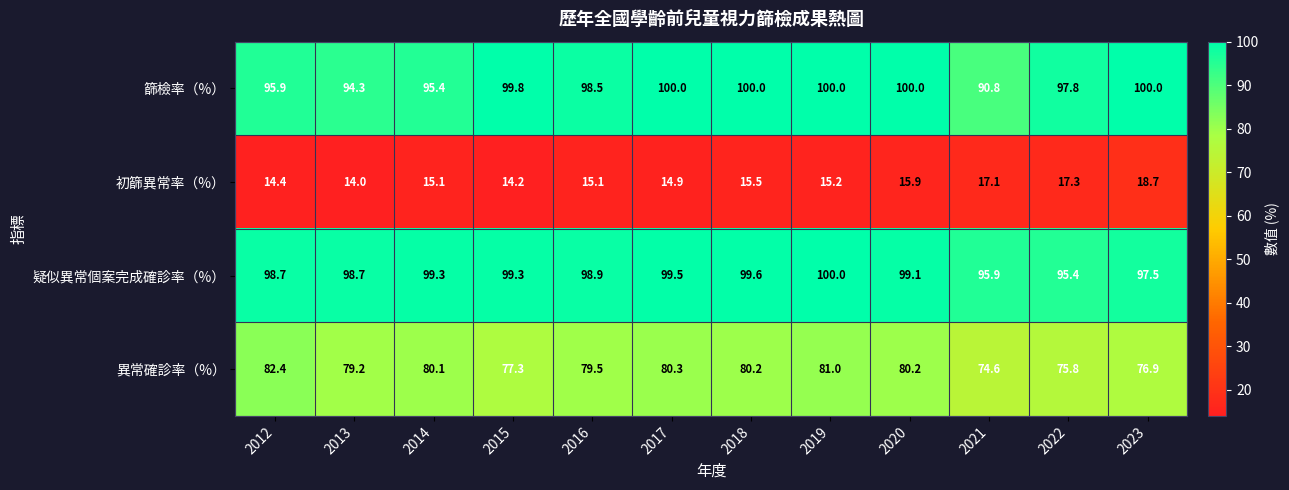

Is the value of 初篩異常率（%） at 2019 greater than the value of 疑似異常個案完成確診率（%） at 2021?

No